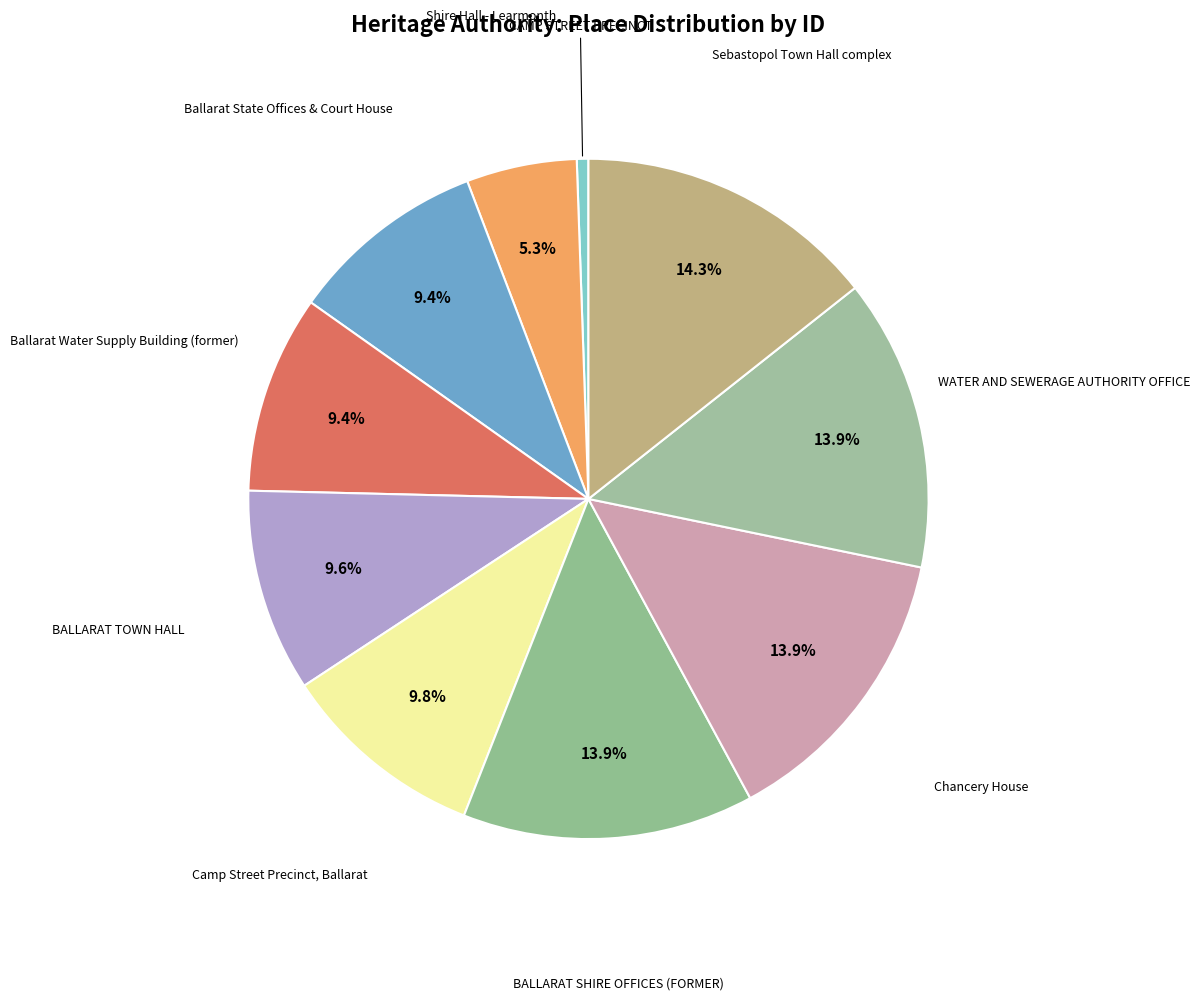

Between Camp Street Precinct, Ballarat and Shire Hall - Learmonth, which is larger?

Camp Street Precinct, Ballarat